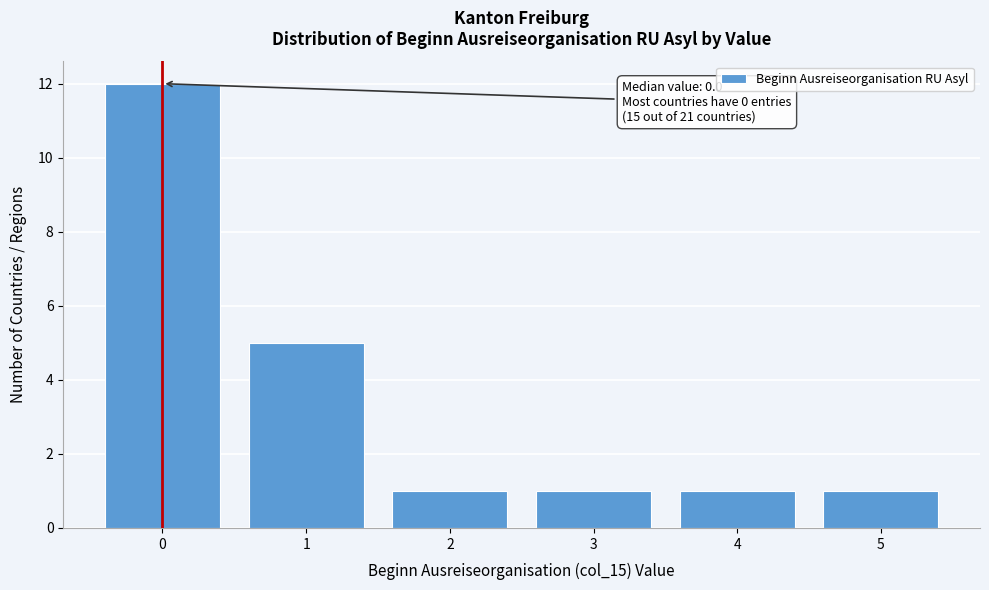

Reading left to right, extract all data points from this chart.

0=12	1=5	2=1	3=1	4=1	5=1